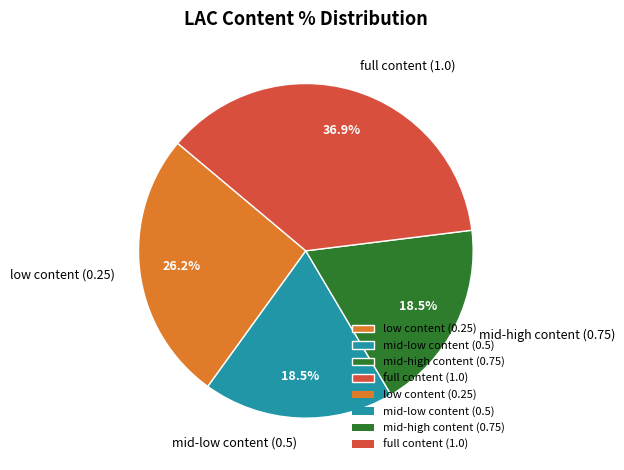

Is there a majority slice in this chart?

No